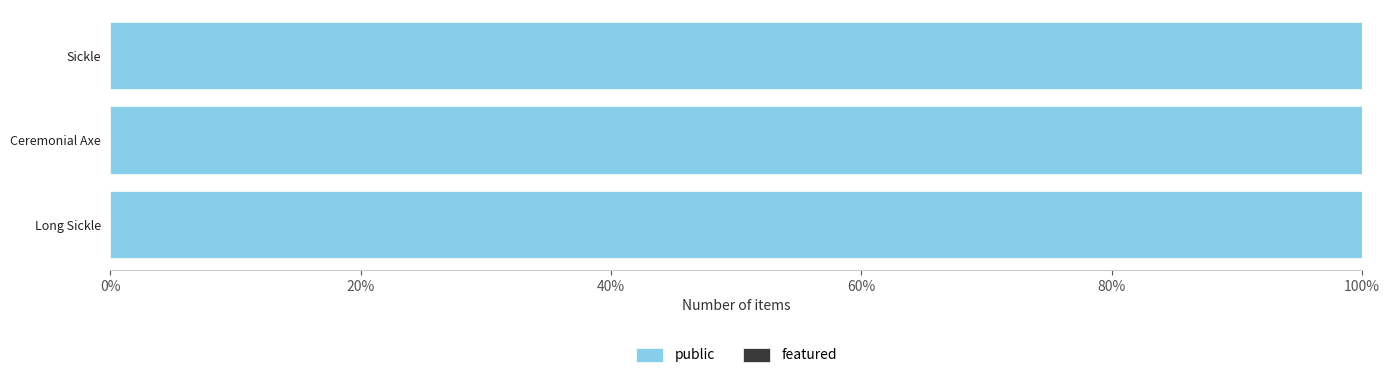

Which category has the lowest value in the public series?

<em>Long Sickle</em>